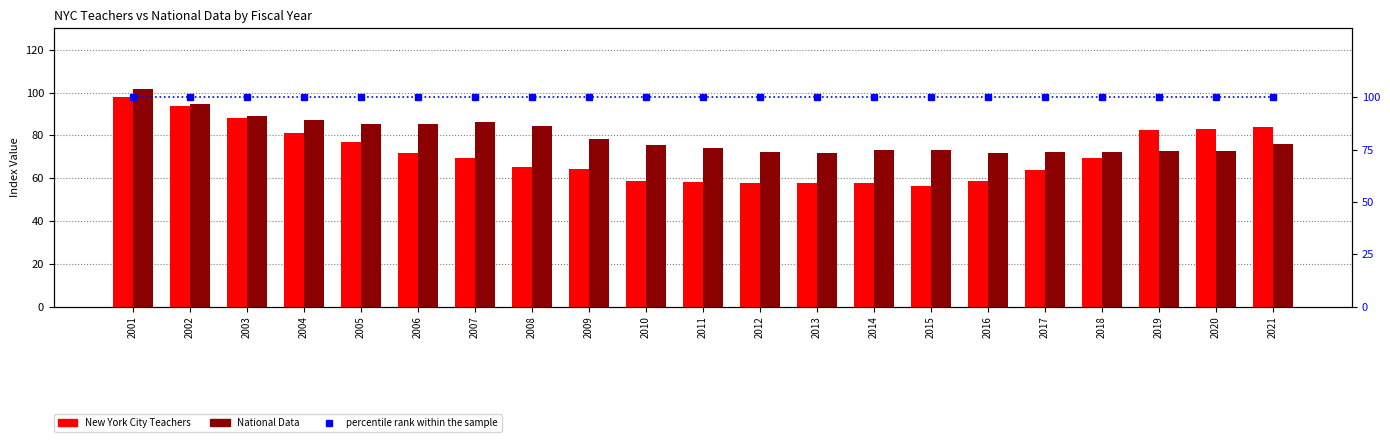

List the labels in order of percentile rank within the sample value, smallest first.

2001, 2002, 2003, 2004, 2005, 2006, 2007, 2008, 2009, 2010, 2011, 2012, 2013, 2014, 2015, 2016, 2017, 2018, 2019, 2020, 2021